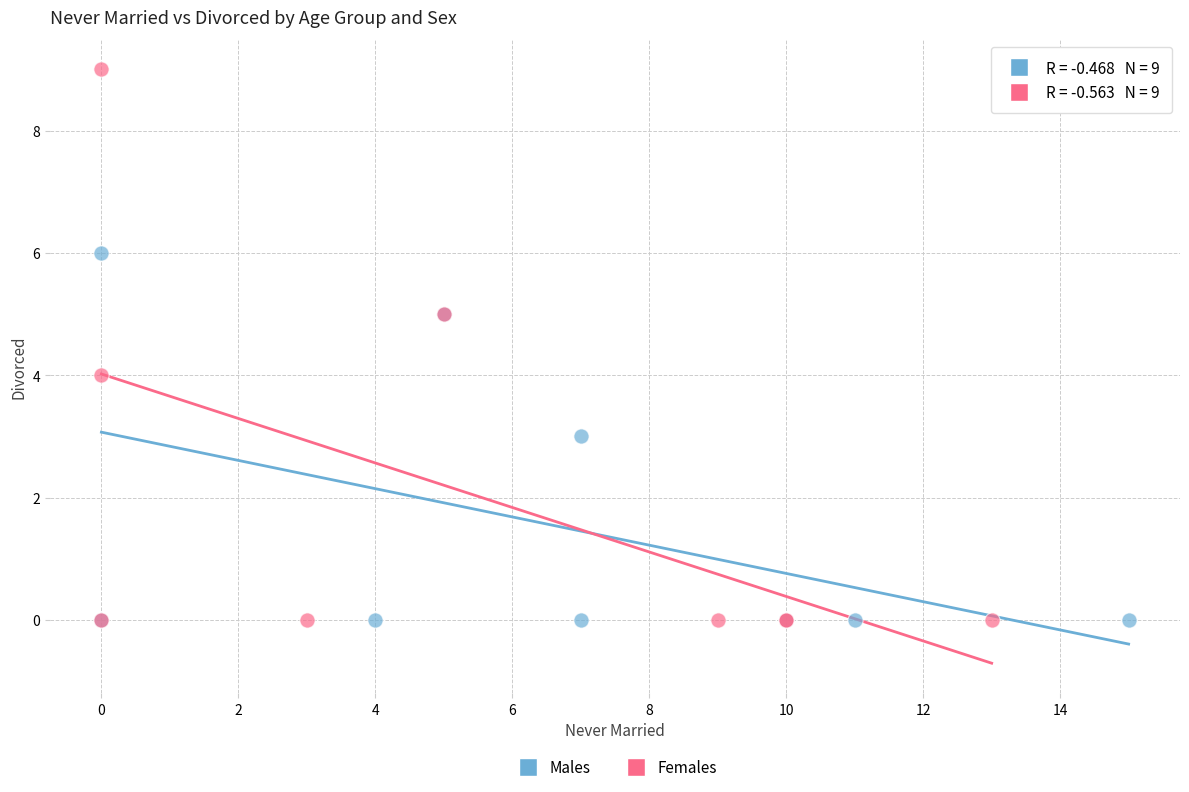

Which series has the widest spread of Y values?

Females